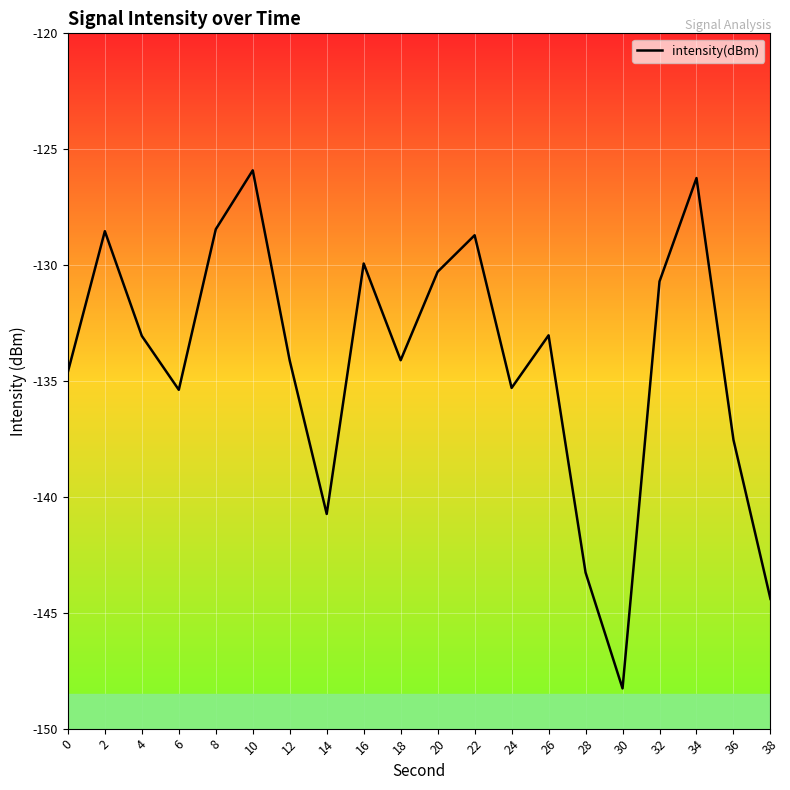

What is the change in value from 22 to 38?

-15.7